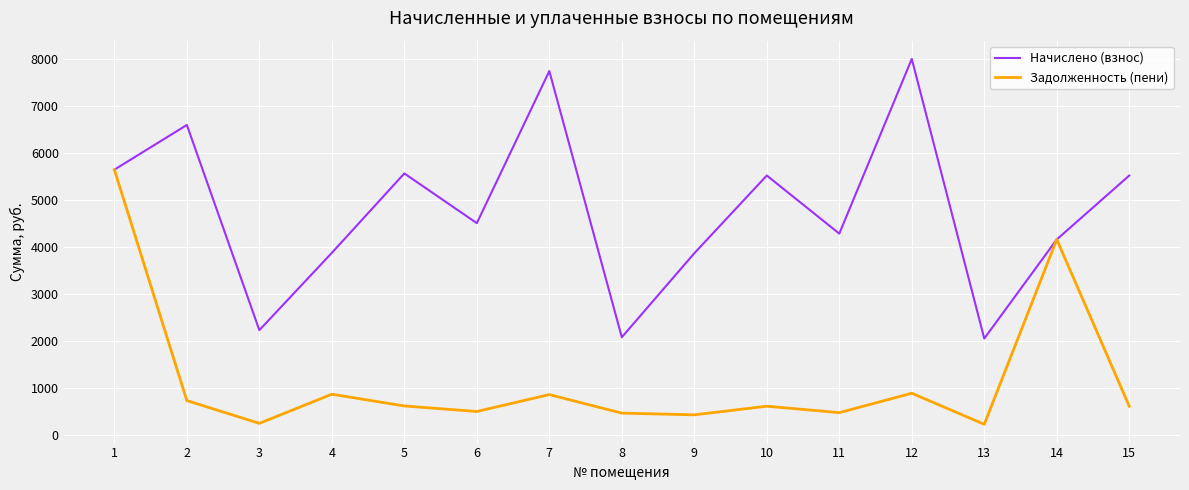

What is the average value of the Задолженность (пени) series?

1155.8